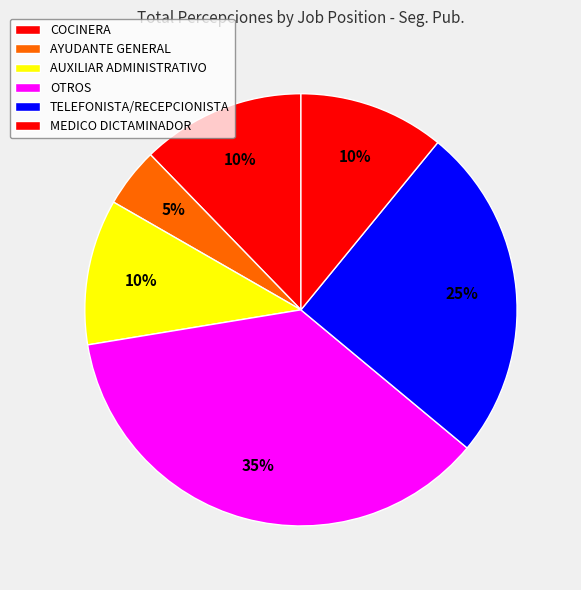

True or false: TELEFONISTA/RECEPCIONISTA accounts for 13% of the total.

False